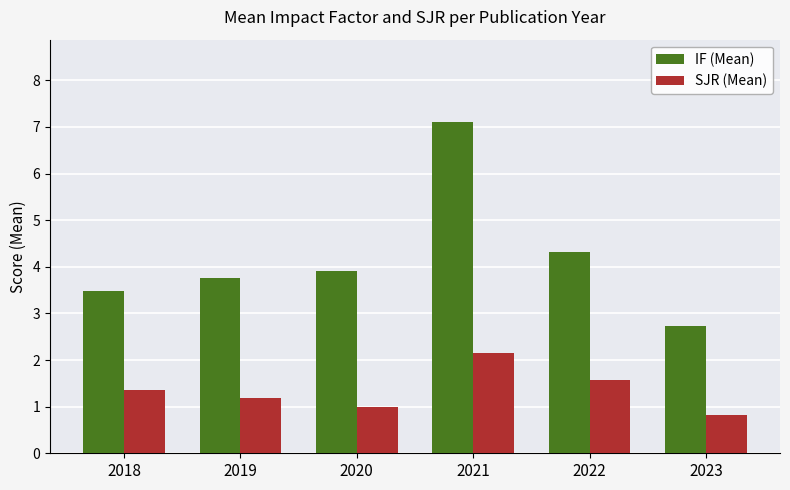

Which series has the largest range (max minus min)?

IF (Mean)